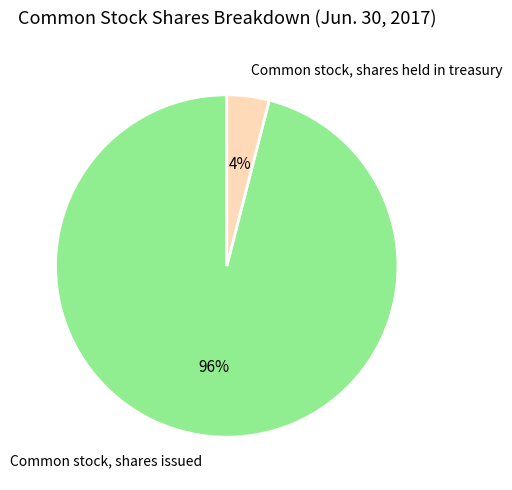

Which slice represents more than half of the pie?

Common stock, shares issued